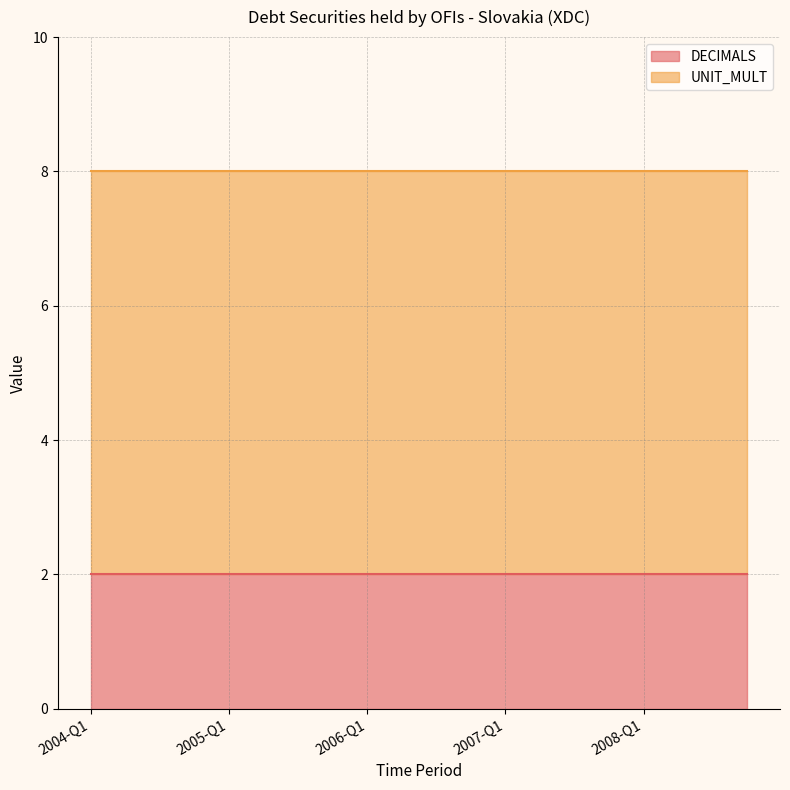

True or false: UNIT_MULT and DECIMALS intersect in this chart.

False